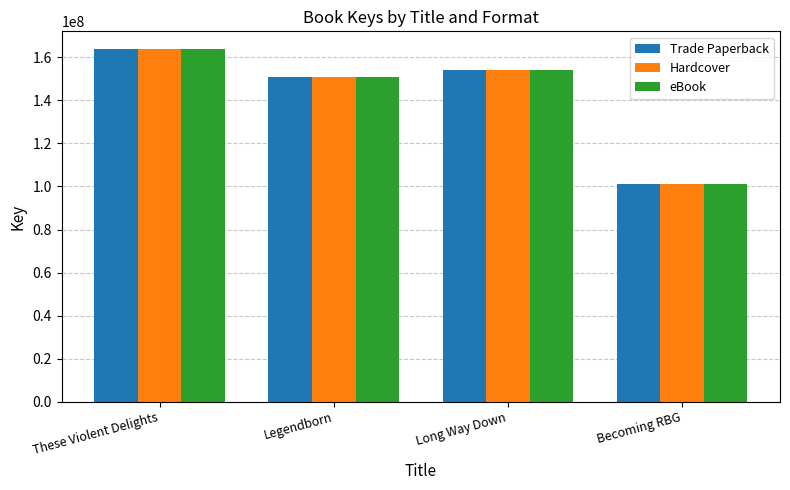

What is the sum of the eBook values at These Violent Delights and Legendborn?

314705313